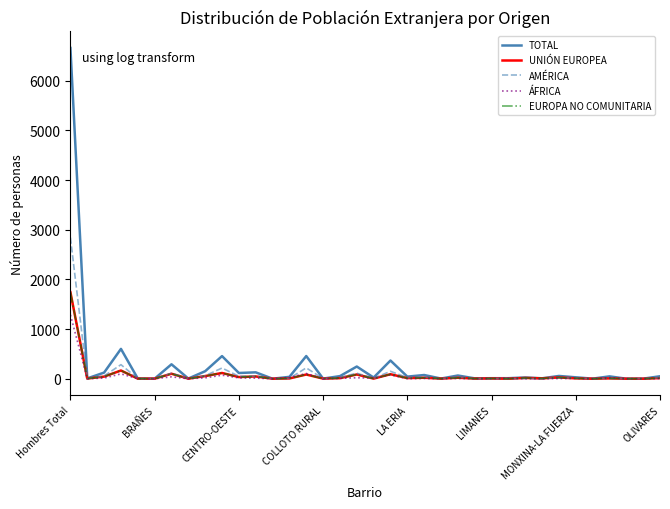

In AMÉRICA, how many points are higher than both neighbors (excluding endpoints)?

12